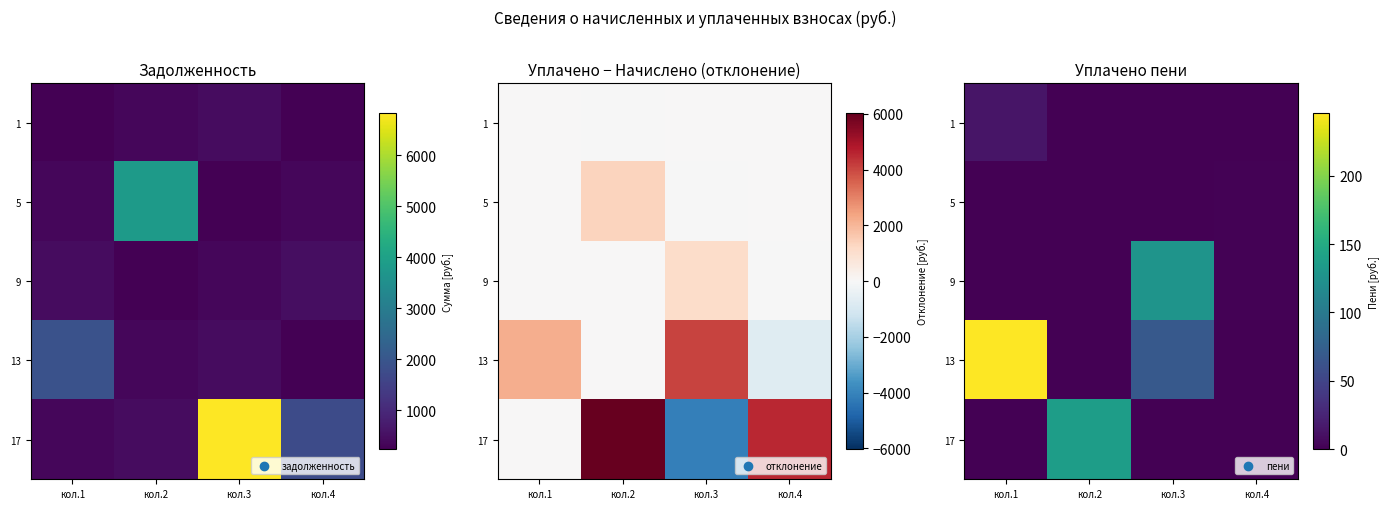

Is it true that 1 equals 14.0 at кол.1?

True